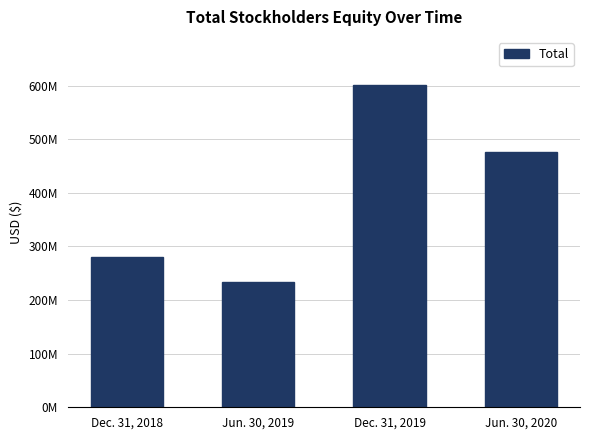

What is the sum of the values at Dec. 31, 2018 and Jun. 30, 2020?

757314000